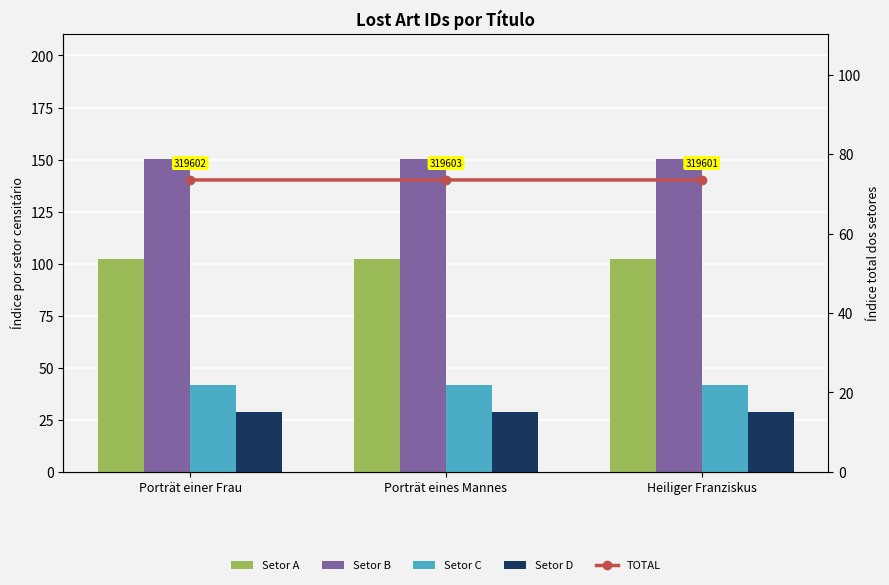

Count the number of data series in this chart.

5